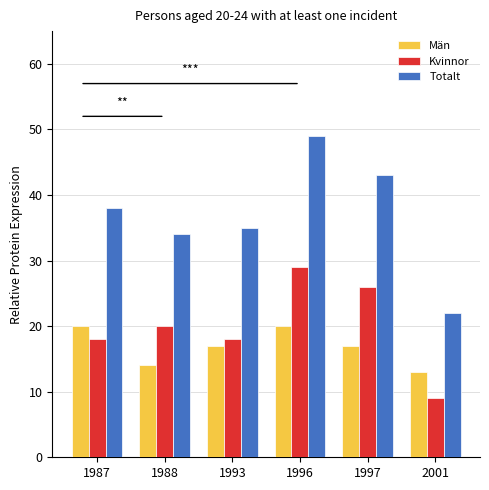

The value of Totalt at 1988 is 13. True or false?

False